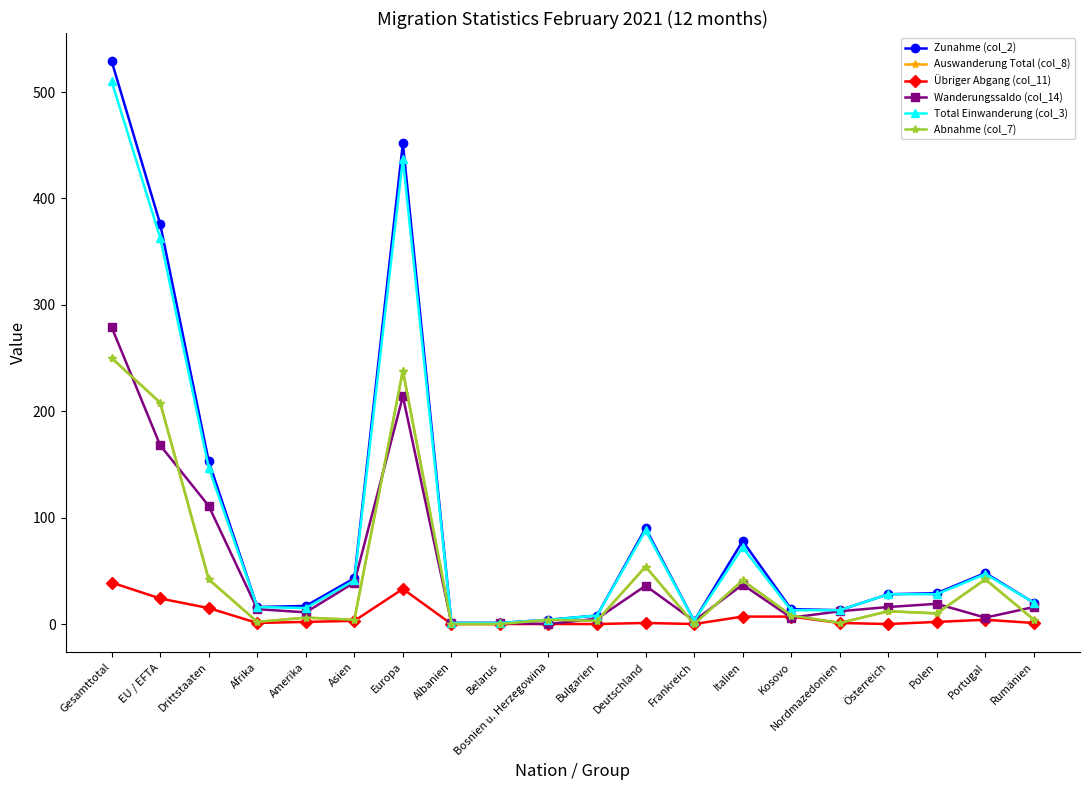

The value of Zunahme (col_2) at Asien is 30. True or false?

False